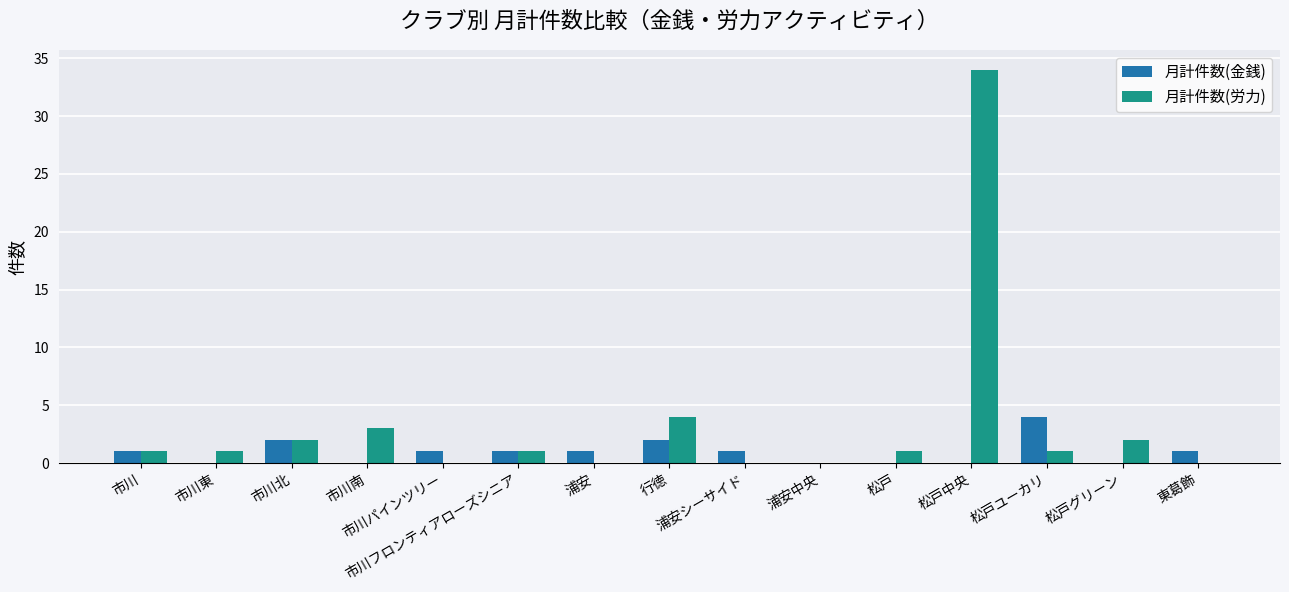

Which series has the largest range (max minus min)?

月計件数(労力)